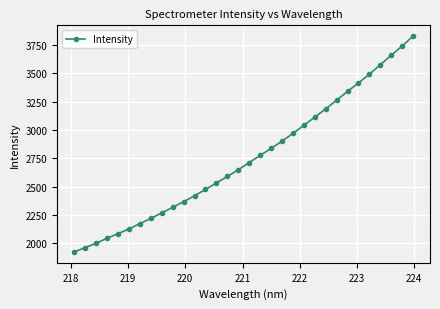

What is the minimum value shown in the chart?

1925.0